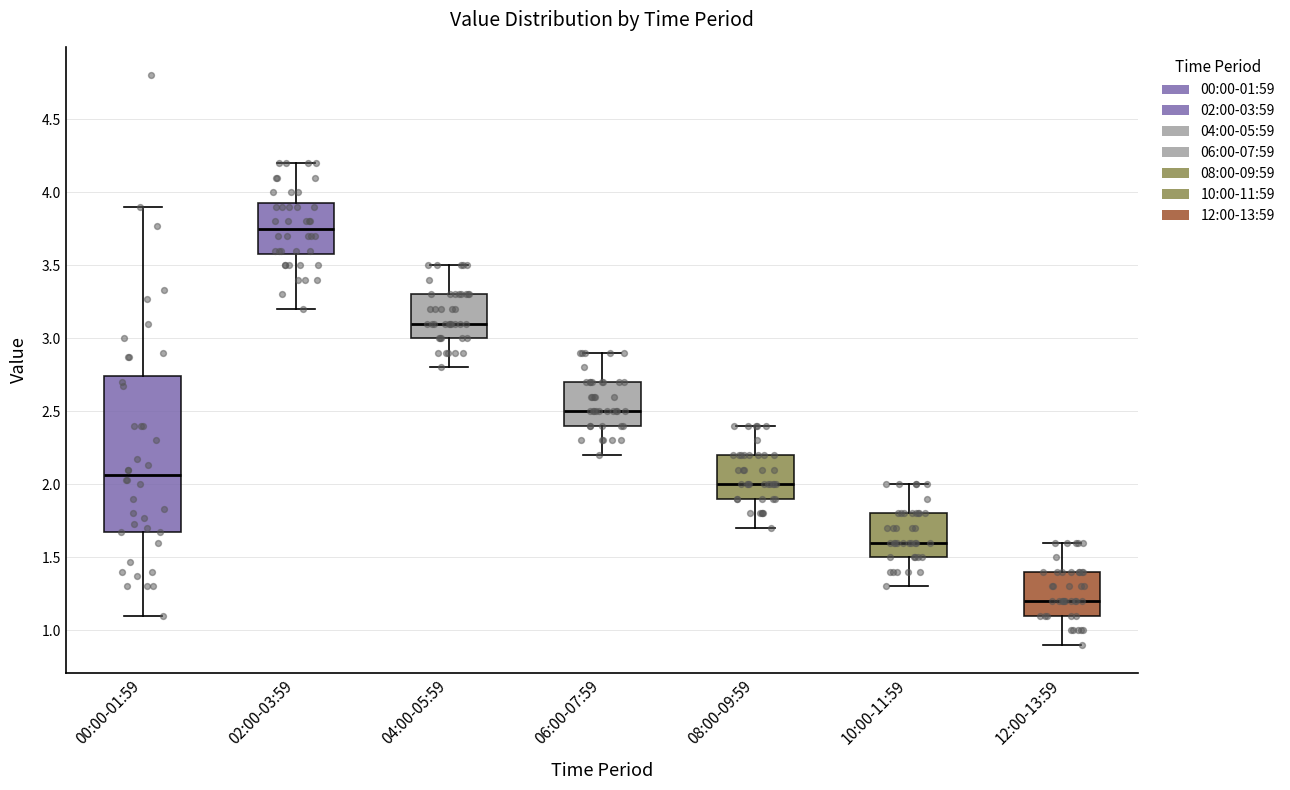

Where does the lower whisker of the box for 08:00-09:59 end on the y-axis? The values are not printed on the chart, so give them approximately, as read against the axis.

1.70